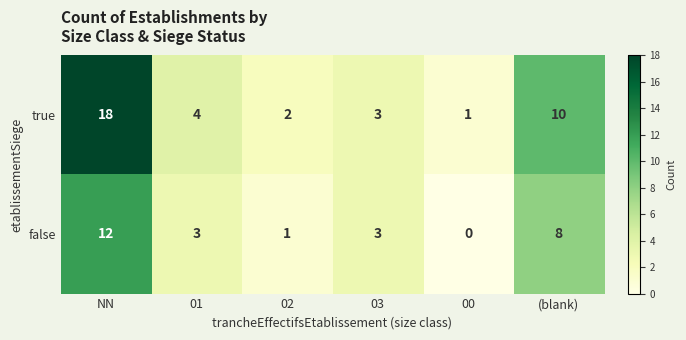

What is the sum of the true values at 01 and 02?

6